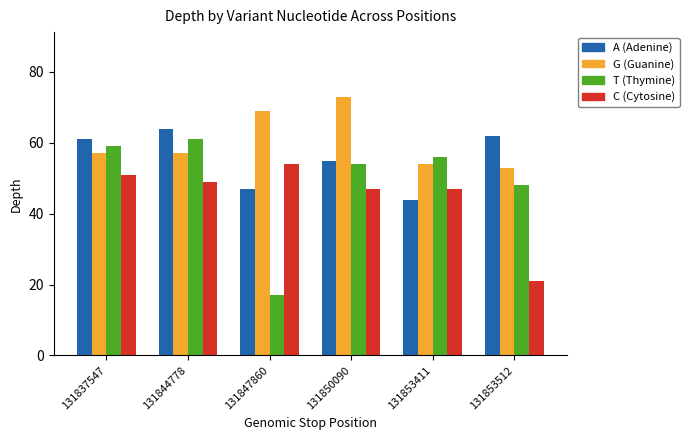

Reading right to left, list all the values displayed in this chart.

A: 131853512=62	131853411=44	131850090=55	131847860=47	131844778=64	131837547=61
G: 131853512=53	131853411=54	131850090=73	131847860=69	131844778=57	131837547=57
T: 131853512=48	131853411=56	131850090=54	131847860=17	131844778=61	131837547=59
C: 131853512=21	131853411=47	131850090=47	131847860=54	131844778=49	131837547=51